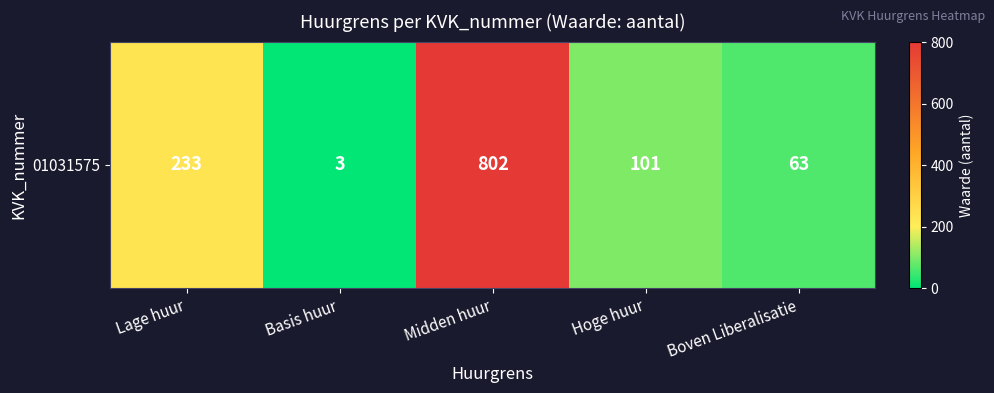

What is the sum of all values?

1202